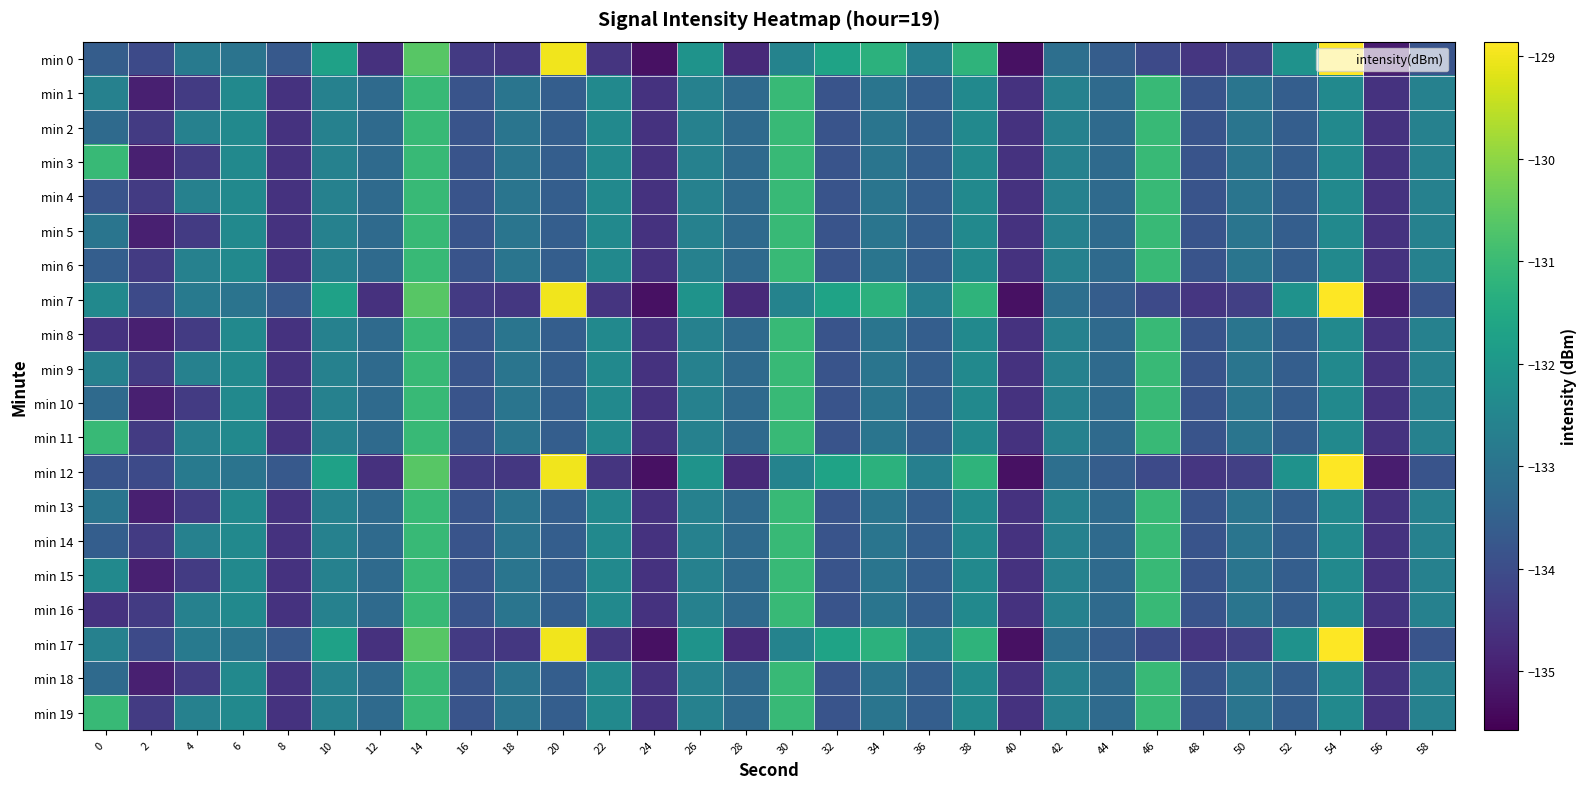

Reading left to right, what are all the values shown in this chart?

min 0: 0=-133.6	2=-134.1	4=-132.8	6=-133.0	8=-133.7	10=-131.7	12=-134.6	14=-130.6	16=-134.4	18=-134.5	20=-129.0	22=-134.5	24=-135.3	26=-132.1	28=-134.8	30=-132.6	32=-131.7	34=-131.2	36=-132.7	38=-131.2	40=-135.3	42=-133.1	44=-133.6	46=-134.1	48=-134.5	50=-134.3	52=-132.2	54=-128.9	56=-135.0	58=-133.8
min 1: 0=-132.6	2=-135.0	4=-134.4	6=-132.4	8=-134.6	10=-132.6	12=-133.2	14=-131.0	16=-133.8	18=-132.9	20=-133.6	22=-132.4	24=-134.6	26=-132.6	28=-133.2	30=-131.0	32=-133.8	34=-132.9	36=-133.6	38=-132.4	40=-134.6	42=-132.6	44=-133.2	46=-131.0	48=-133.8	50=-132.9	52=-133.6	54=-132.4	56=-134.6	58=-132.6
min 2: 0=-133.2	2=-134.4	4=-132.6	6=-132.4	8=-134.6	10=-132.6	12=-133.2	14=-131.0	16=-133.8	18=-132.9	20=-133.6	22=-132.4	24=-134.6	26=-132.6	28=-133.2	30=-131.0	32=-133.8	34=-132.9	36=-133.6	38=-132.4	40=-134.6	42=-132.6	44=-133.2	46=-131.0	48=-133.8	50=-132.9	52=-133.6	54=-132.4	56=-134.6	58=-132.6
min 3: 0=-131.0	2=-135.0	4=-134.4	6=-132.4	8=-134.6	10=-132.6	12=-133.2	14=-131.0	16=-133.8	18=-132.9	20=-133.6	22=-132.4	24=-134.6	26=-132.6	28=-133.2	30=-131.0	32=-133.8	34=-132.9	36=-133.6	38=-132.4	40=-134.6	42=-132.6	44=-133.2	46=-131.0	48=-133.8	50=-132.9	52=-133.6	54=-132.4	56=-134.6	58=-132.6
min 4: 0=-133.8	2=-134.4	4=-132.6	6=-132.4	8=-134.6	10=-132.6	12=-133.2	14=-131.0	16=-133.8	18=-132.9	20=-133.6	22=-132.4	24=-134.6	26=-132.6	28=-133.2	30=-131.0	32=-133.8	34=-132.9	36=-133.6	38=-132.4	40=-134.6	42=-132.6	44=-133.2	46=-131.0	48=-133.8	50=-132.9	52=-133.6	54=-132.4	56=-134.6	58=-132.6
min 5: 0=-132.9	2=-135.0	4=-134.4	6=-132.4	8=-134.6	10=-132.6	12=-133.2	14=-131.0	16=-133.8	18=-132.9	20=-133.6	22=-132.4	24=-134.6	26=-132.6	28=-133.2	30=-131.0	32=-133.8	34=-132.9	36=-133.6	38=-132.4	40=-134.6	42=-132.6	44=-133.2	46=-131.0	48=-133.8	50=-132.9	52=-133.6	54=-132.4	56=-134.6	58=-132.6
min 6: 0=-133.6	2=-134.4	4=-132.6	6=-132.4	8=-134.6	10=-132.6	12=-133.2	14=-131.0	16=-133.8	18=-132.9	20=-133.6	22=-132.4	24=-134.6	26=-132.6	28=-133.2	30=-131.0	32=-133.8	34=-132.9	36=-133.6	38=-132.4	40=-134.6	42=-132.6	44=-133.2	46=-131.0	48=-133.8	50=-132.9	52=-133.6	54=-132.4	56=-134.6	58=-132.6
min 7: 0=-132.4	2=-134.1	4=-132.8	6=-133.0	8=-133.7	10=-131.7	12=-134.6	14=-130.6	16=-134.4	18=-134.5	20=-129.0	22=-134.5	24=-135.3	26=-132.1	28=-134.8	30=-132.6	32=-131.7	34=-131.2	36=-132.7	38=-131.2	40=-135.3	42=-133.1	44=-133.6	46=-134.1	48=-134.5	50=-134.3	52=-132.2	54=-128.9	56=-135.0	58=-133.8
min 8: 0=-134.6	2=-135.0	4=-134.4	6=-132.4	8=-134.6	10=-132.6	12=-133.2	14=-131.0	16=-133.8	18=-132.9	20=-133.6	22=-132.4	24=-134.6	26=-132.6	28=-133.2	30=-131.0	32=-133.8	34=-132.9	36=-133.6	38=-132.4	40=-134.6	42=-132.6	44=-133.2	46=-131.0	48=-133.8	50=-132.9	52=-133.6	54=-132.4	56=-134.6	58=-132.6
min 9: 0=-132.6	2=-134.4	4=-132.6	6=-132.4	8=-134.6	10=-132.6	12=-133.2	14=-131.0	16=-133.8	18=-132.9	20=-133.6	22=-132.4	24=-134.6	26=-132.6	28=-133.2	30=-131.0	32=-133.8	34=-132.9	36=-133.6	38=-132.4	40=-134.6	42=-132.6	44=-133.2	46=-131.0	48=-133.8	50=-132.9	52=-133.6	54=-132.4	56=-134.6	58=-132.6
min 10: 0=-133.2	2=-135.0	4=-134.4	6=-132.4	8=-134.6	10=-132.6	12=-133.2	14=-131.0	16=-133.8	18=-132.9	20=-133.6	22=-132.4	24=-134.6	26=-132.6	28=-133.2	30=-131.0	32=-133.8	34=-132.9	36=-133.6	38=-132.4	40=-134.6	42=-132.6	44=-133.2	46=-131.0	48=-133.8	50=-132.9	52=-133.6	54=-132.4	56=-134.6	58=-132.6
min 11: 0=-131.0	2=-134.4	4=-132.6	6=-132.4	8=-134.6	10=-132.6	12=-133.2	14=-131.0	16=-133.8	18=-132.9	20=-133.6	22=-132.4	24=-134.6	26=-132.6	28=-133.2	30=-131.0	32=-133.8	34=-132.9	36=-133.6	38=-132.4	40=-134.6	42=-132.6	44=-133.2	46=-131.0	48=-133.8	50=-132.9	52=-133.6	54=-132.4	56=-134.6	58=-132.6
min 12: 0=-133.8	2=-134.1	4=-132.8	6=-133.0	8=-133.7	10=-131.7	12=-134.6	14=-130.6	16=-134.4	18=-134.5	20=-129.0	22=-134.5	24=-135.3	26=-132.1	28=-134.8	30=-132.6	32=-131.7	34=-131.2	36=-132.7	38=-131.2	40=-135.3	42=-133.1	44=-133.6	46=-134.1	48=-134.5	50=-134.3	52=-132.2	54=-128.9	56=-135.0	58=-133.8
min 13: 0=-132.9	2=-135.0	4=-134.4	6=-132.4	8=-134.6	10=-132.6	12=-133.2	14=-131.0	16=-133.8	18=-132.9	20=-133.6	22=-132.4	24=-134.6	26=-132.6	28=-133.2	30=-131.0	32=-133.8	34=-132.9	36=-133.6	38=-132.4	40=-134.6	42=-132.6	44=-133.2	46=-131.0	48=-133.8	50=-132.9	52=-133.6	54=-132.4	56=-134.6	58=-132.6
min 14: 0=-133.6	2=-134.4	4=-132.6	6=-132.4	8=-134.6	10=-132.6	12=-133.2	14=-131.0	16=-133.8	18=-132.9	20=-133.6	22=-132.4	24=-134.6	26=-132.6	28=-133.2	30=-131.0	32=-133.8	34=-132.9	36=-133.6	38=-132.4	40=-134.6	42=-132.6	44=-133.2	46=-131.0	48=-133.8	50=-132.9	52=-133.6	54=-132.4	56=-134.6	58=-132.6
min 15: 0=-132.4	2=-135.0	4=-134.4	6=-132.4	8=-134.6	10=-132.6	12=-133.2	14=-131.0	16=-133.8	18=-132.9	20=-133.6	22=-132.4	24=-134.6	26=-132.6	28=-133.2	30=-131.0	32=-133.8	34=-132.9	36=-133.6	38=-132.4	40=-134.6	42=-132.6	44=-133.2	46=-131.0	48=-133.8	50=-132.9	52=-133.6	54=-132.4	56=-134.6	58=-132.6
min 16: 0=-134.6	2=-134.4	4=-132.6	6=-132.4	8=-134.6	10=-132.6	12=-133.2	14=-131.0	16=-133.8	18=-132.9	20=-133.6	22=-132.4	24=-134.6	26=-132.6	28=-133.2	30=-131.0	32=-133.8	34=-132.9	36=-133.6	38=-132.4	40=-134.6	42=-132.6	44=-133.2	46=-131.0	48=-133.8	50=-132.9	52=-133.6	54=-132.4	56=-134.6	58=-132.6
min 17: 0=-132.6	2=-134.1	4=-132.8	6=-133.0	8=-133.7	10=-131.7	12=-134.6	14=-130.6	16=-134.4	18=-134.5	20=-129.0	22=-134.5	24=-135.3	26=-132.1	28=-134.8	30=-132.6	32=-131.7	34=-131.2	36=-132.7	38=-131.2	40=-135.3	42=-133.1	44=-133.6	46=-134.1	48=-134.5	50=-134.3	52=-132.2	54=-128.9	56=-135.0	58=-133.8
min 18: 0=-133.2	2=-135.0	4=-134.4	6=-132.4	8=-134.6	10=-132.6	12=-133.2	14=-131.0	16=-133.8	18=-132.9	20=-133.6	22=-132.4	24=-134.6	26=-132.6	28=-133.2	30=-131.0	32=-133.8	34=-132.9	36=-133.6	38=-132.4	40=-134.6	42=-132.6	44=-133.2	46=-131.0	48=-133.8	50=-132.9	52=-133.6	54=-132.4	56=-134.6	58=-132.6
min 19: 0=-131.0	2=-134.4	4=-132.6	6=-132.4	8=-134.6	10=-132.6	12=-133.2	14=-131.0	16=-133.8	18=-132.9	20=-133.6	22=-132.4	24=-134.6	26=-132.6	28=-133.2	30=-131.0	32=-133.8	34=-132.9	36=-133.6	38=-132.4	40=-134.6	42=-132.6	44=-133.2	46=-131.0	48=-133.8	50=-132.9	52=-133.6	54=-132.4	56=-134.6	58=-132.6